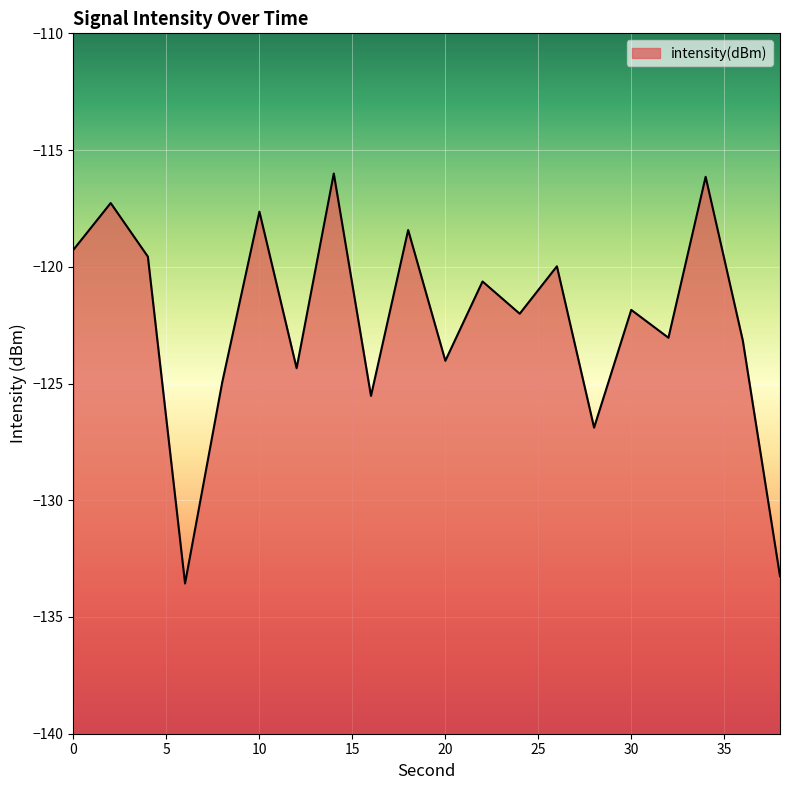

What is the difference between the maximum and minimum values?

17.6